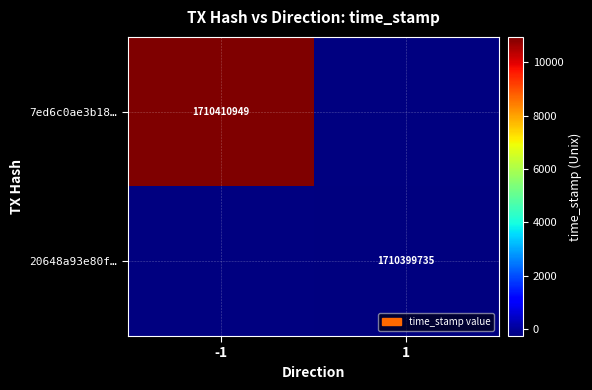

The 7ed6c0ae3b18… series shows 1172248415.8 at -1. True or false?

False